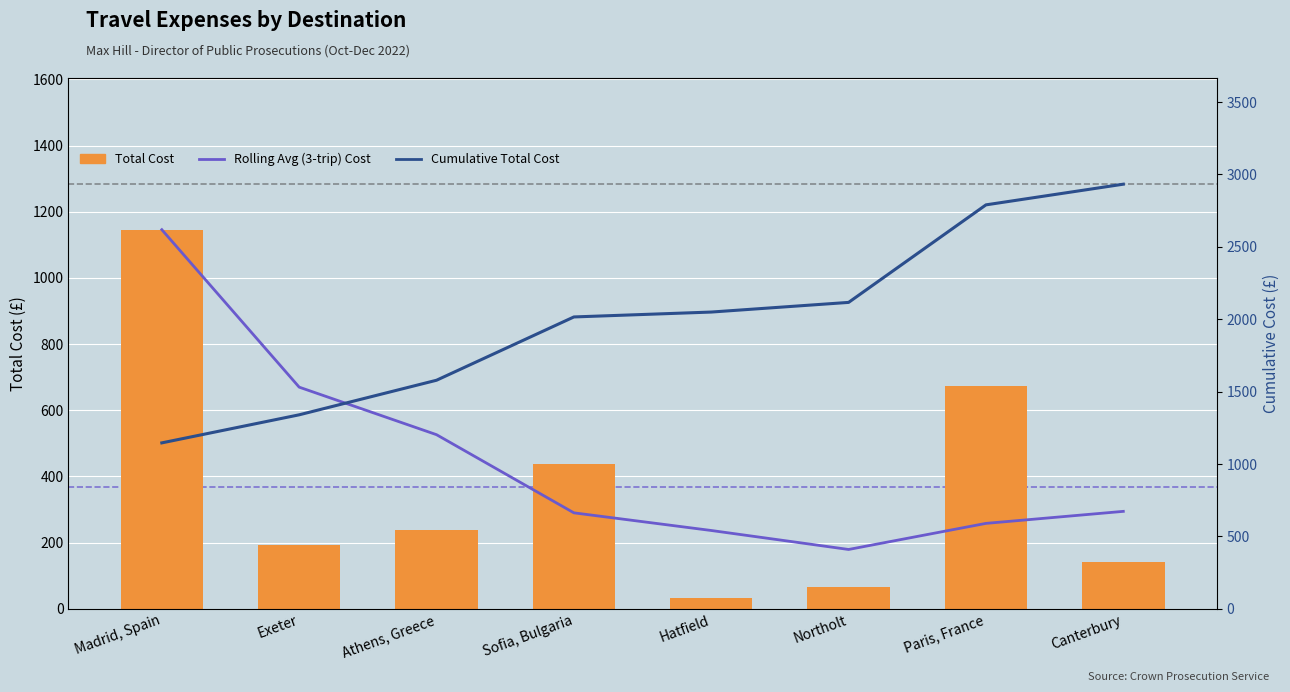

What is the value of the Total Cost bar at the 1st from the left?

1146.0